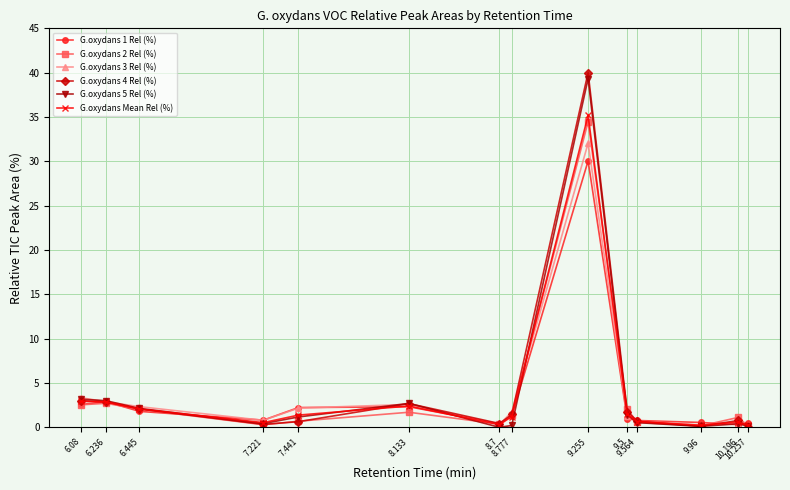

In G.oxydans 5 Rel (%), how many points are lower than both neighbors (excluding endpoints)?

3